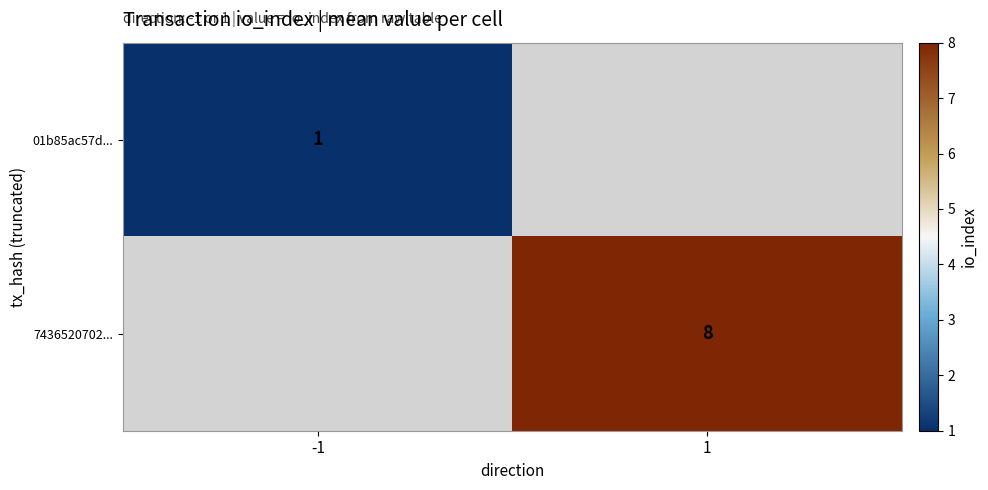

At how many categories does at least one series exceed 7?

1